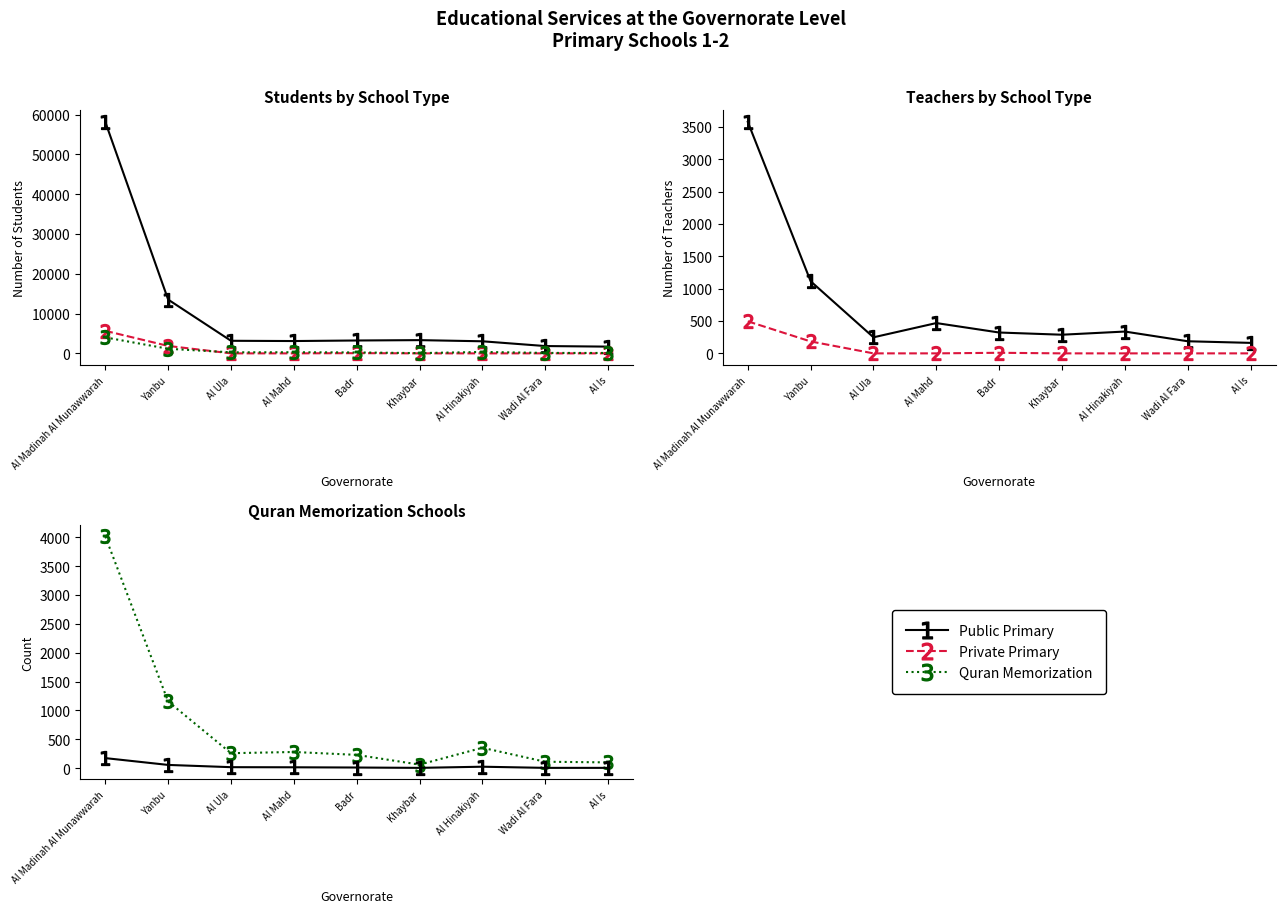

What is the average value of the Quran Classrooms series?

36